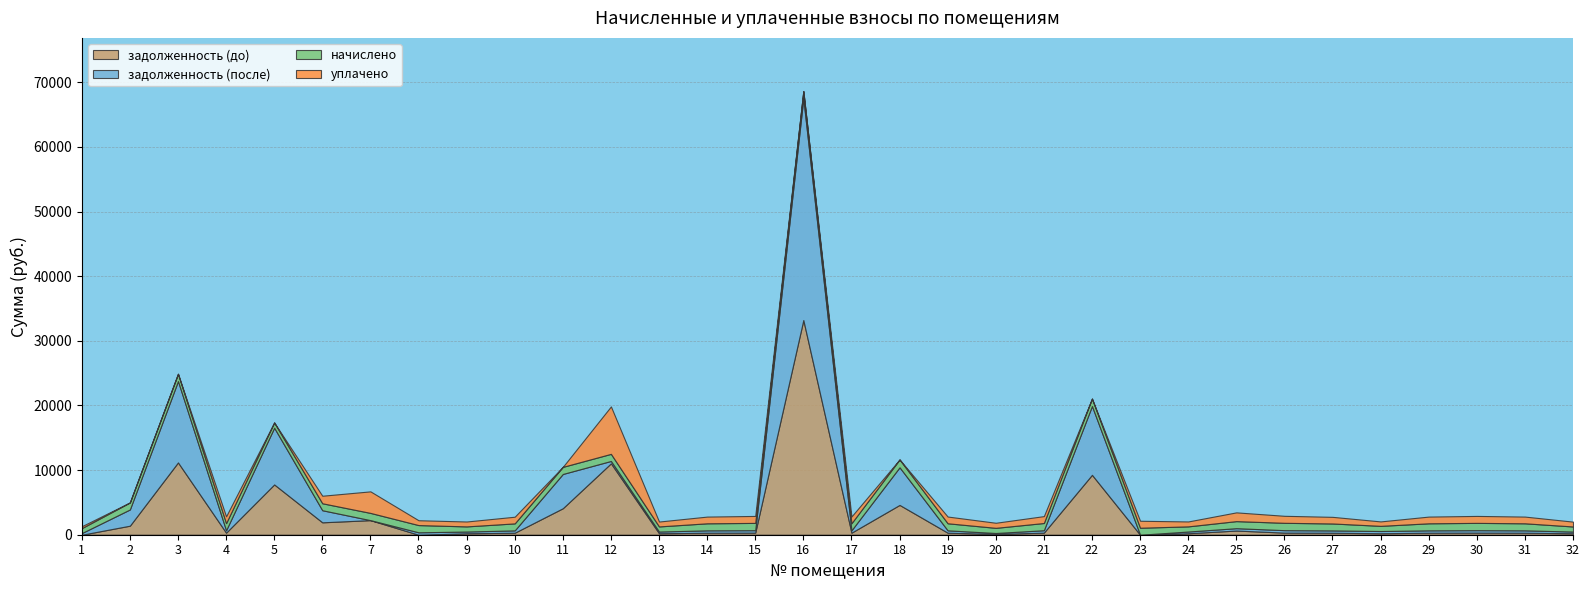

How many categories are shown in the chart?

32